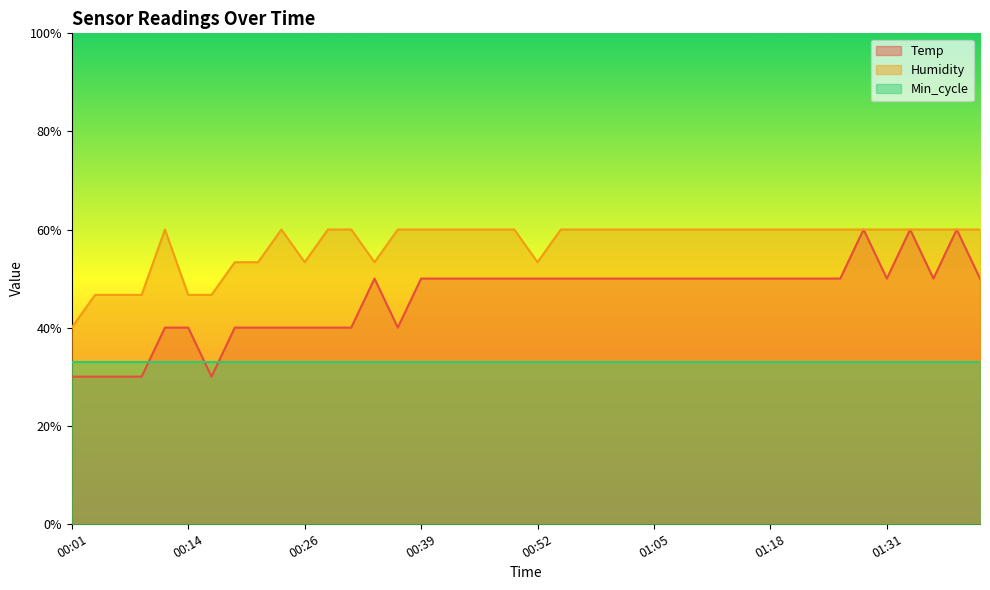

Is the value of Temp at 01:13 greater than the value of Humidity at 00:47?

No